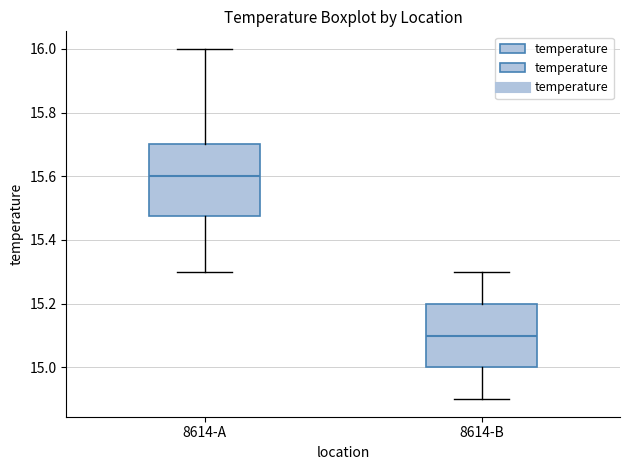

Reading left to right, read every box against the y-axis: the position of its median line, the range the box covers, and the ends of its whiskers. The values are not printed on the chart, so give them approximately, as read against the axis.

8614-A: median 15.60, box 15.48 to 15.70, whiskers 15.30 to 16.00
8614-B: median 15.10, box 15.00 to 15.20, whiskers 14.90 to 15.30